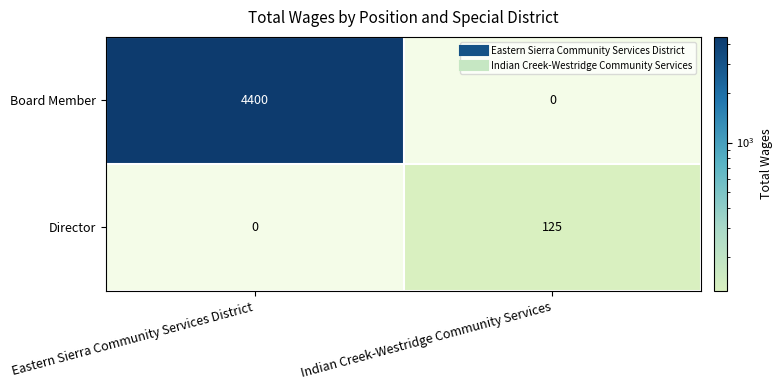

List the series in order of their overall mean, highest first.

Board Member, Director